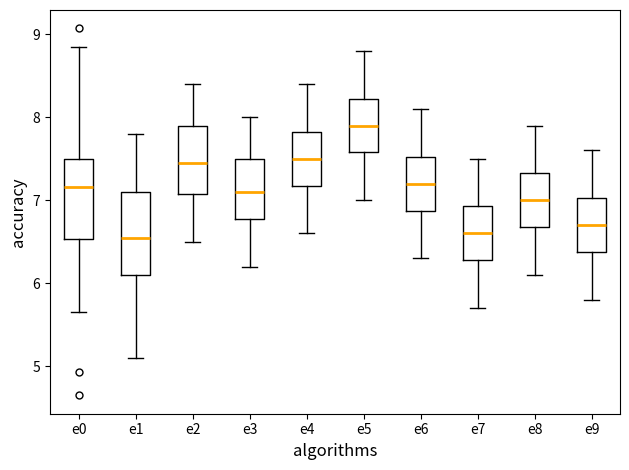

Reading left to right, read every box against the y-axis: the position of its median line, the range the box covers, and the ends of its whiskers. The values are not printed on the chart, so give them approximately, as read against the axis.

e0: median 7.2, box 6.5 to 7.5, whiskers 5.7 to 8.9
e1: median 6.6, box 6.1 to 7.1, whiskers 5.1 to 7.8
e2: median 7.5, box 7.1 to 7.9, whiskers 6.5 to 8.4
e3: median 7.1, box 6.8 to 7.5, whiskers 6.2 to 8.0
e4: median 7.5, box 7.2 to 7.8, whiskers 6.6 to 8.4
e5: median 7.9, box 7.6 to 8.2, whiskers 7.0 to 8.8
e6: median 7.2, box 6.9 to 7.5, whiskers 6.3 to 8.1
e7: median 6.6, box 6.3 to 6.9, whiskers 5.7 to 7.5
e8: median 7.0, box 6.7 to 7.3, whiskers 6.1 to 7.9
e9: median 6.7, box 6.4 to 7.0, whiskers 5.8 to 7.6